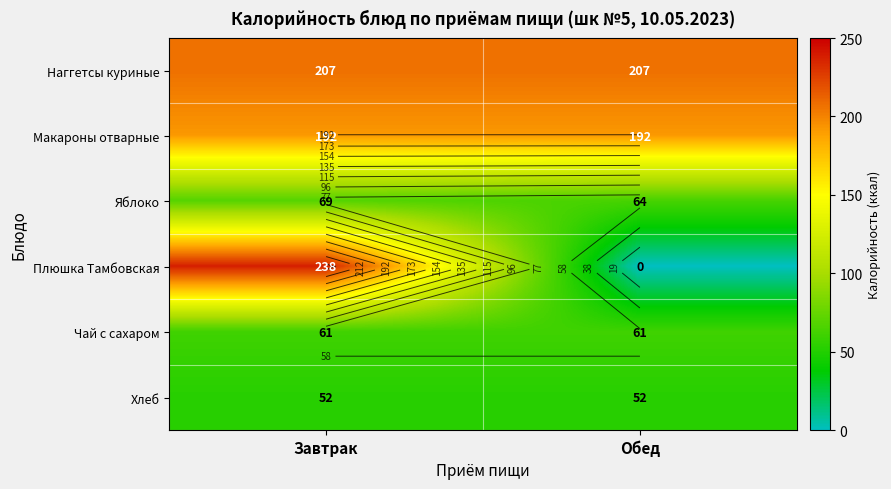

What is the spread (max minus min) of values at Завтрак?

186